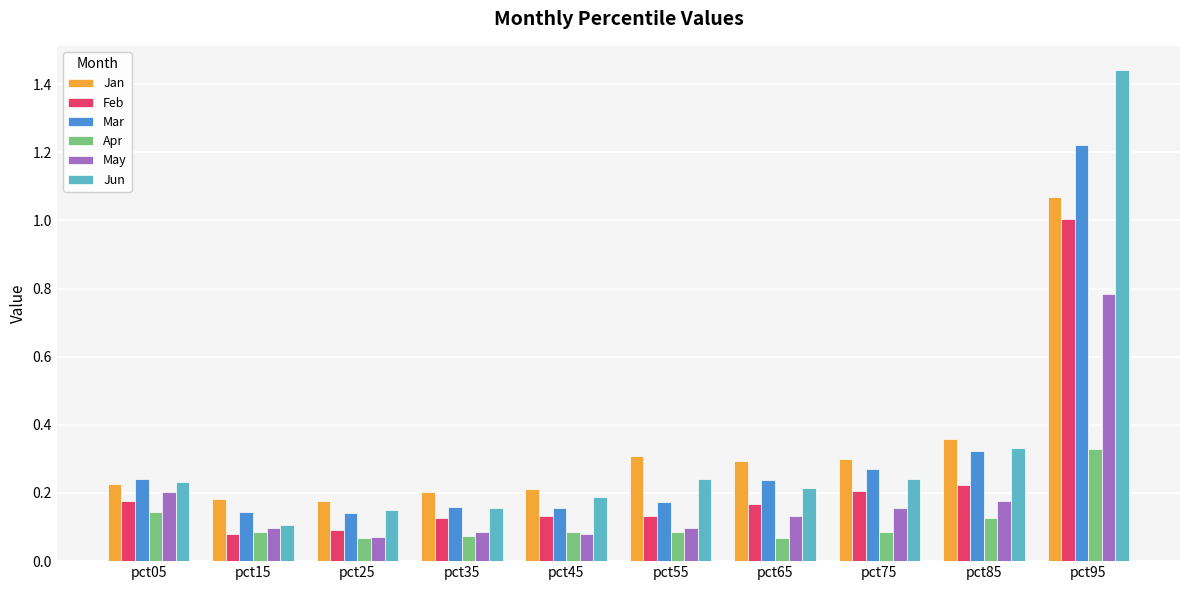

Does the chart contain any negative values?

No